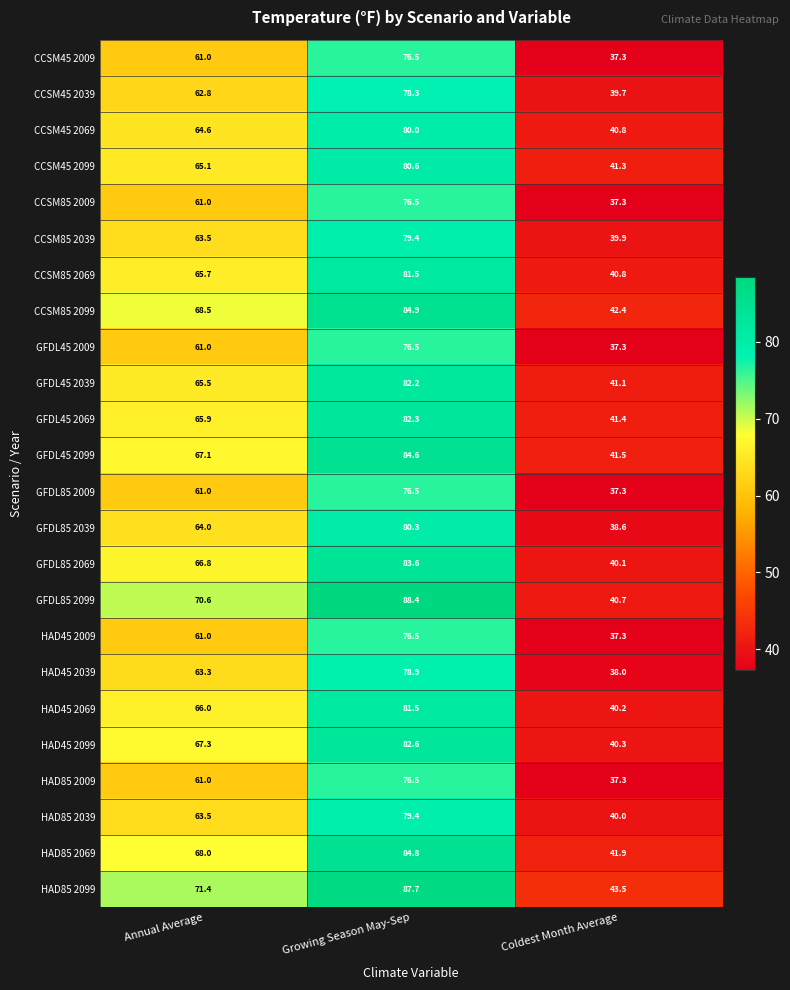

What is the total value across all series at Growing Season May-Sep?

1940.0